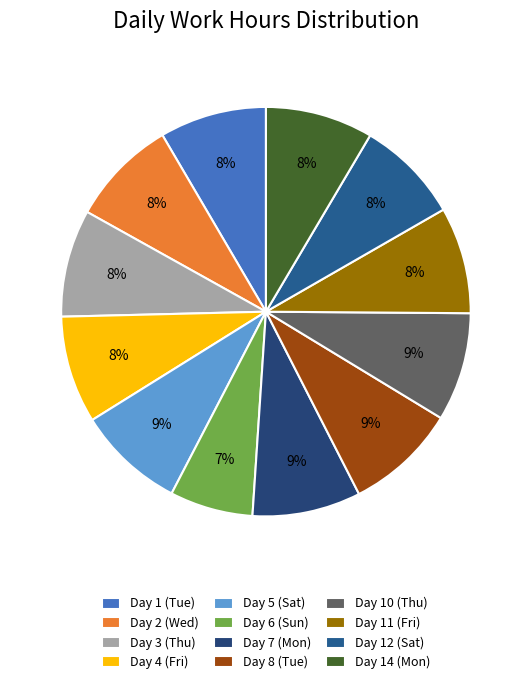

Which category has the smallest portion of the pie?

Day 6 (Sun)